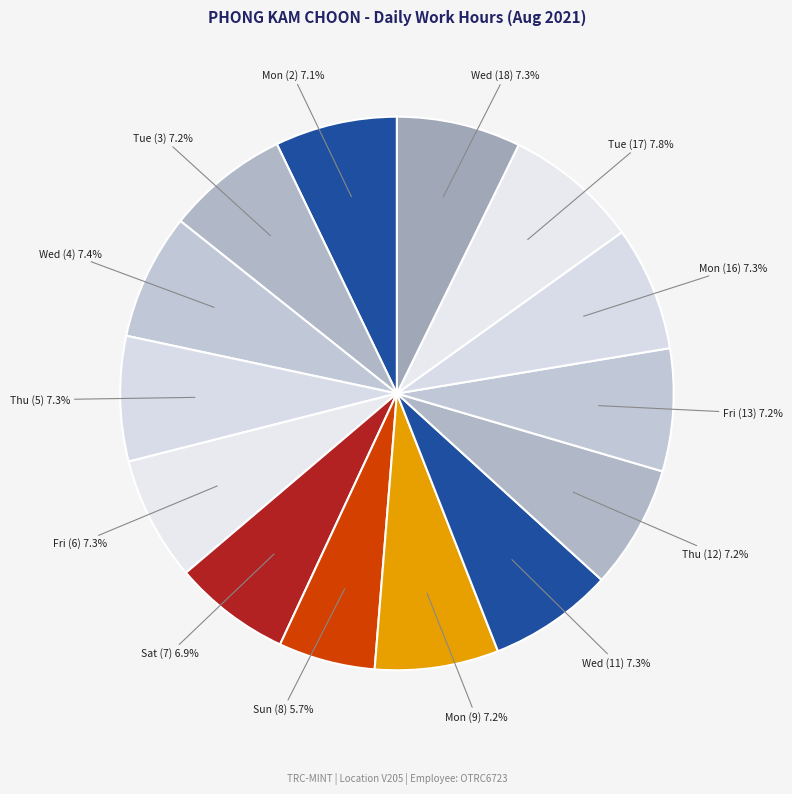

The Wed (18) slice represents 1% of the pie. True or false?

False